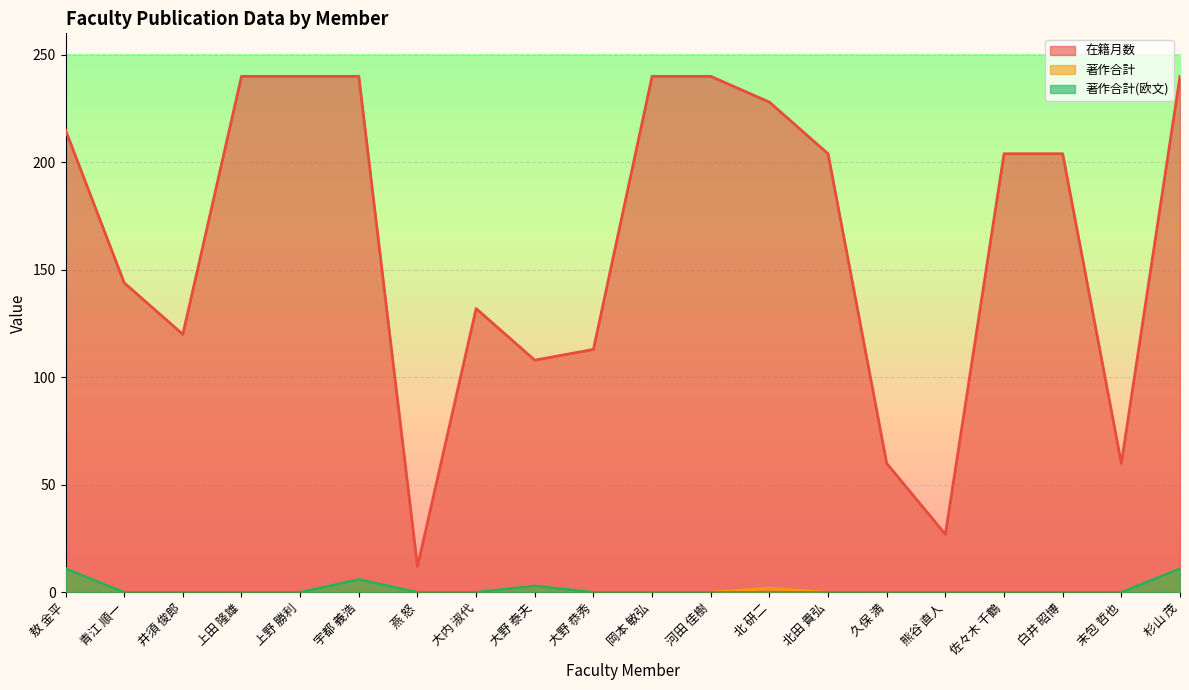

The value of 在籍月数 at 大野 恭秀 is 28. True or false?

False